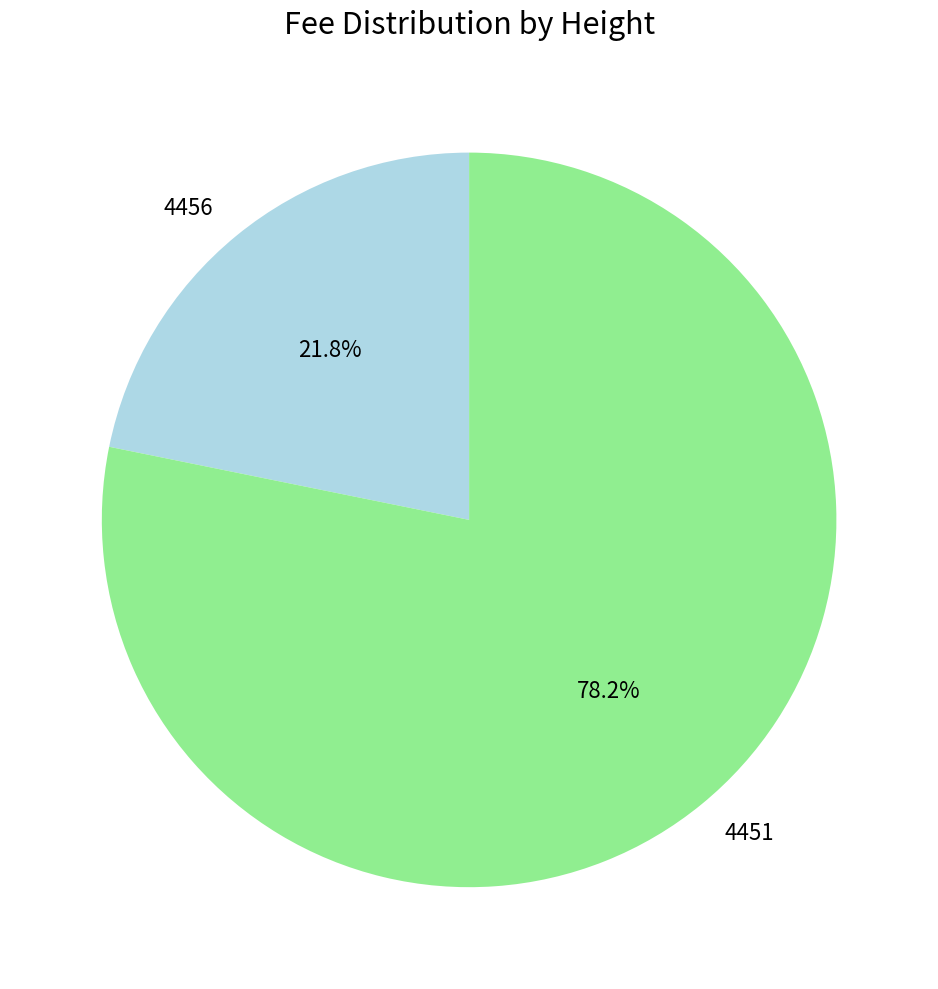

Approximately how many times larger is the value at 4451 compared to 4456?

3.6